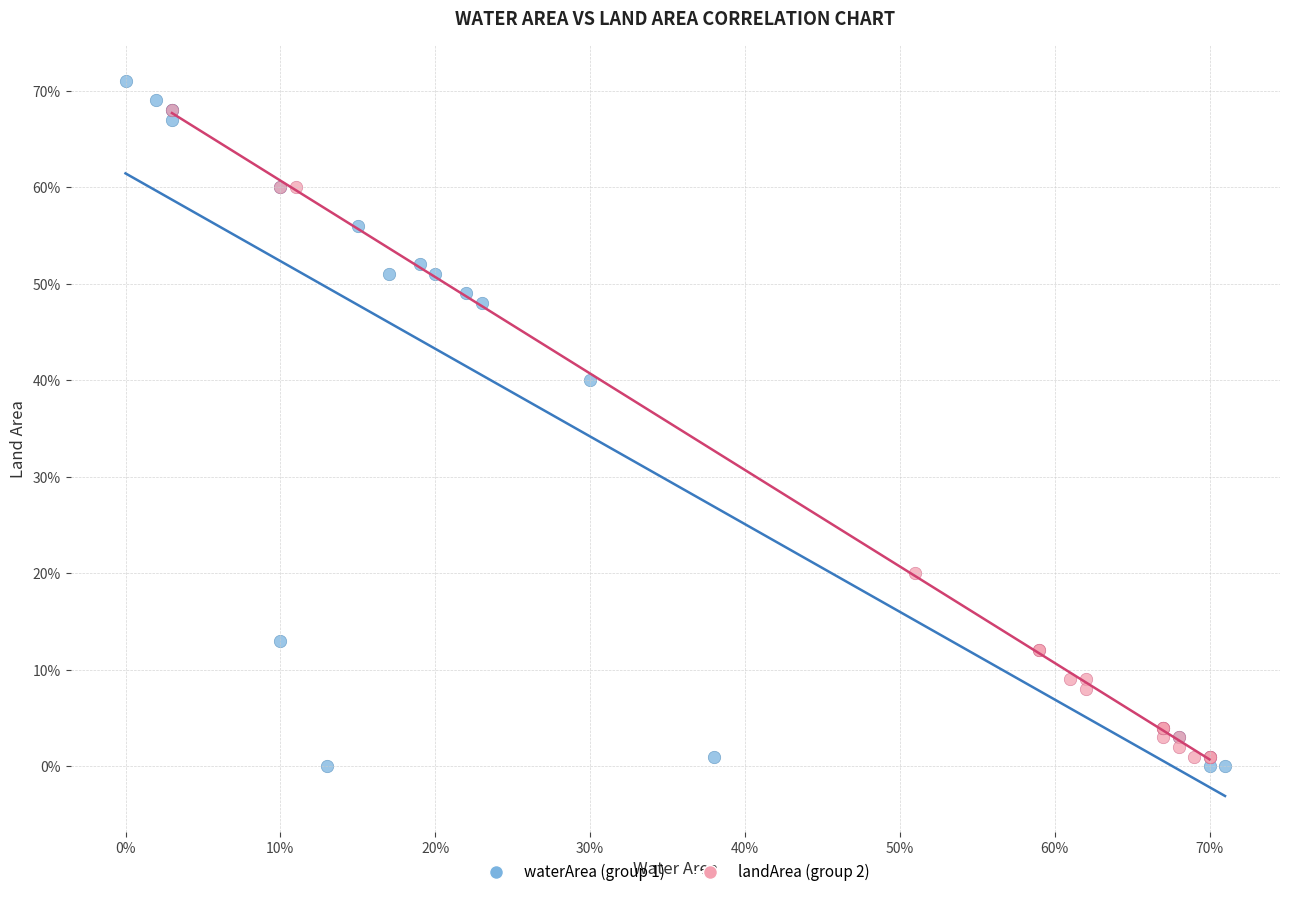

Which series reaches the maximum Y coordinate?

waterArea (group 1)